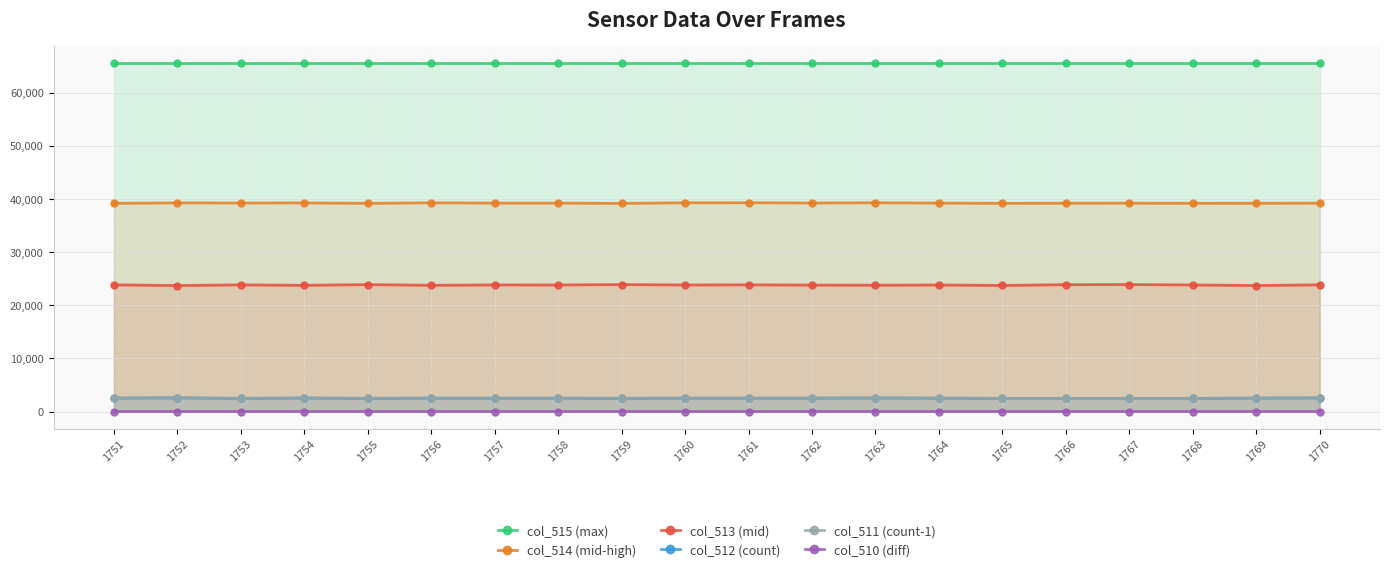

True or false: col_512 (count) has more than 2 interior local peaks.

True